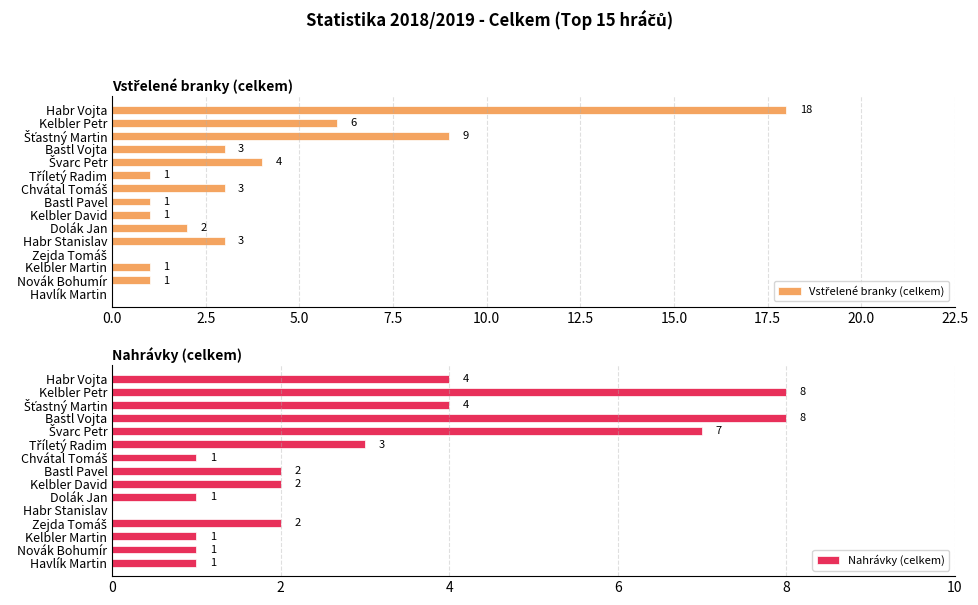

The Nahrávky (celkem) series shows 1 at Havlík Martin. True or false?

True